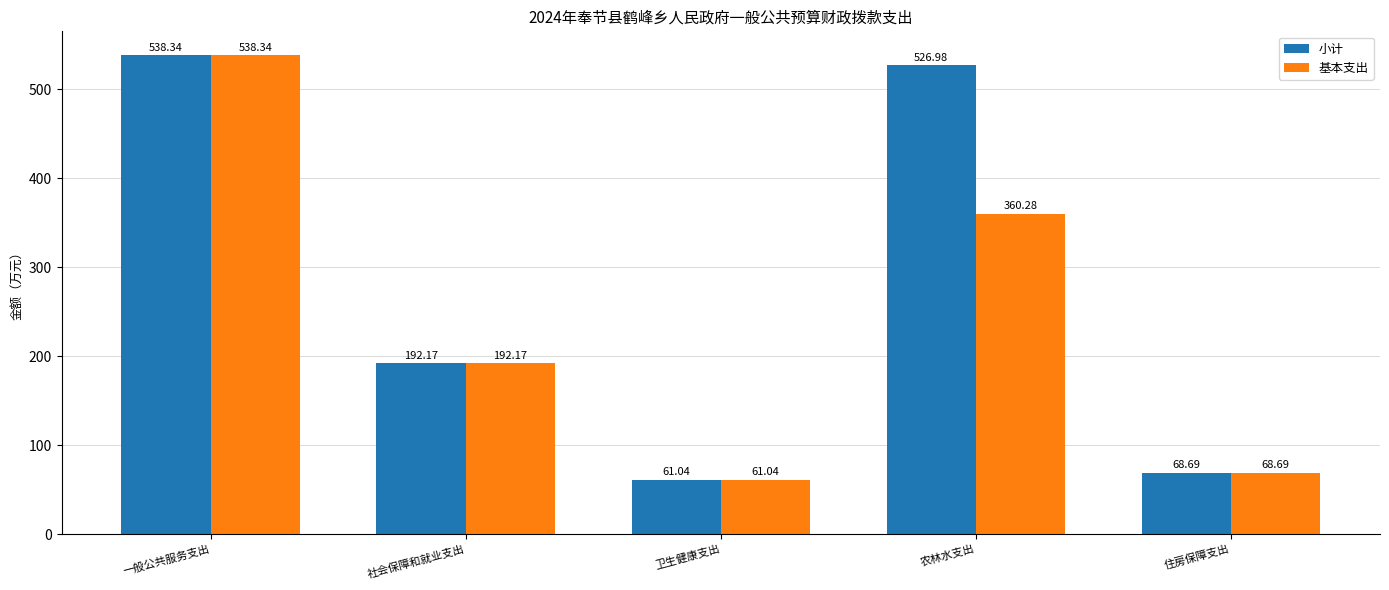

At which label does 小计 first exceed 192?

一般公共服务支出